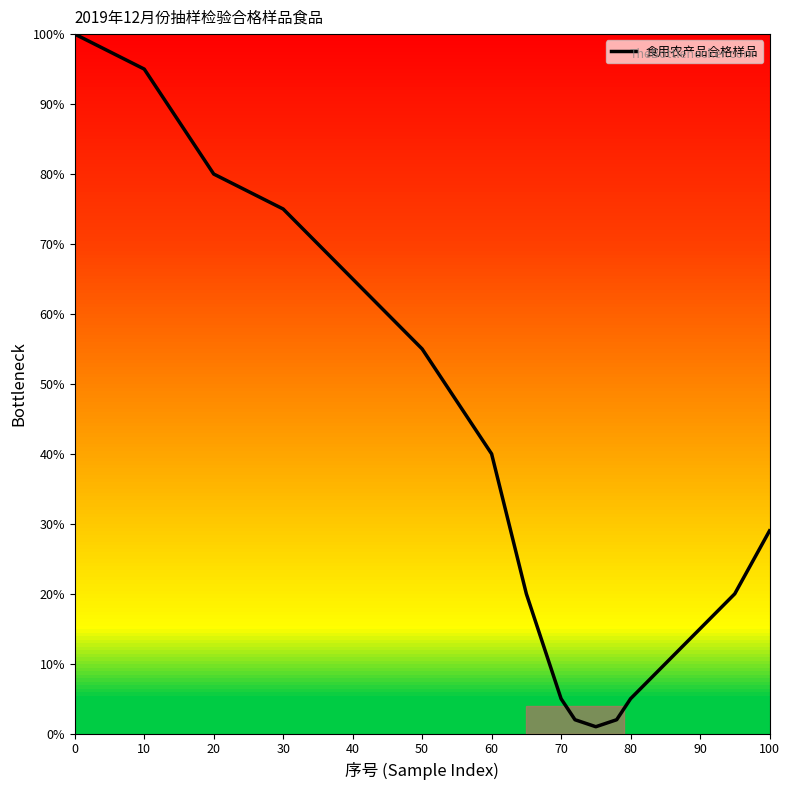

What is the difference between the maximum and minimum values?

99